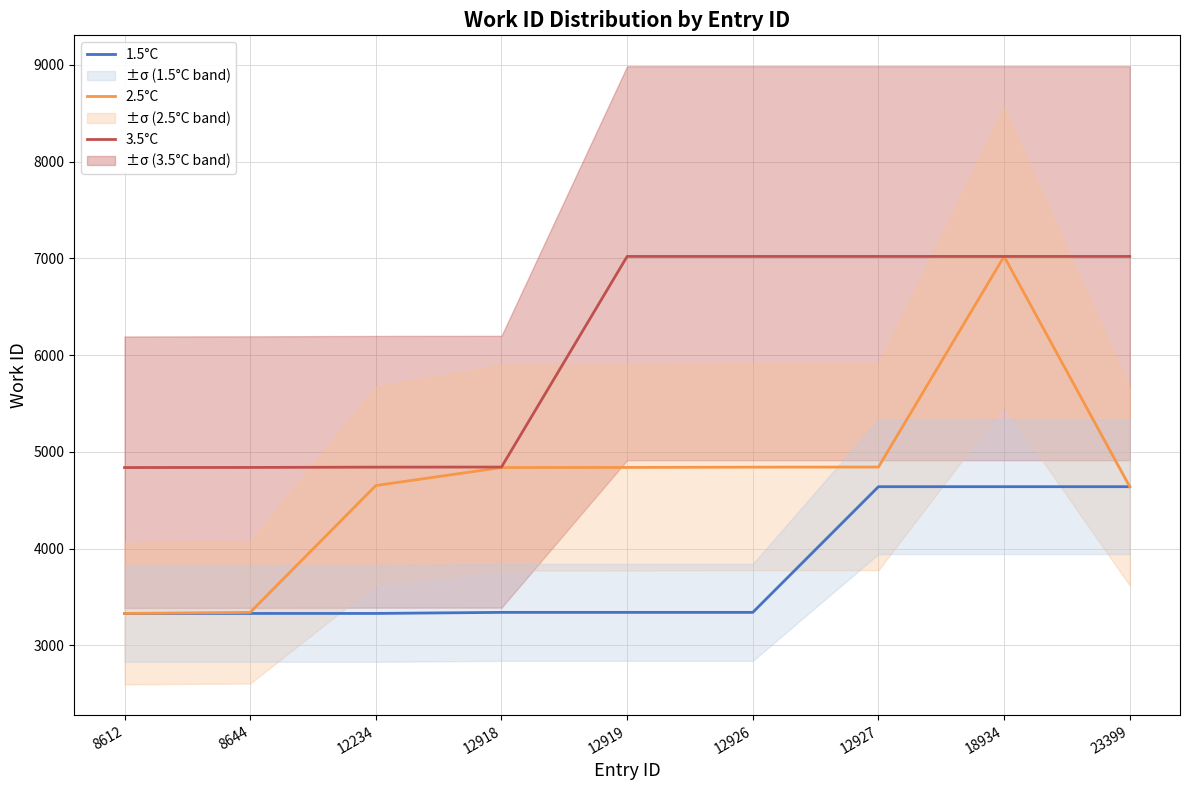

The 1.5°C series shows 4640 at 23399. True or false?

True